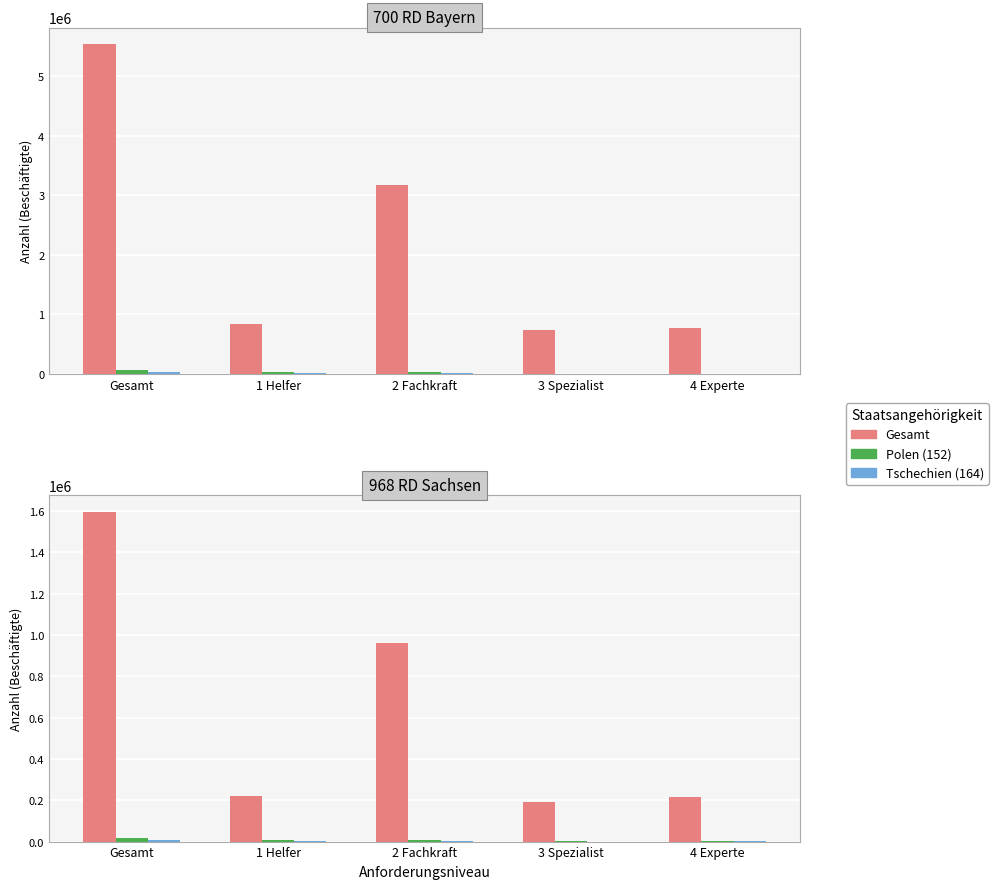

What is the label of the 4th bar from the right?

1 Helfer